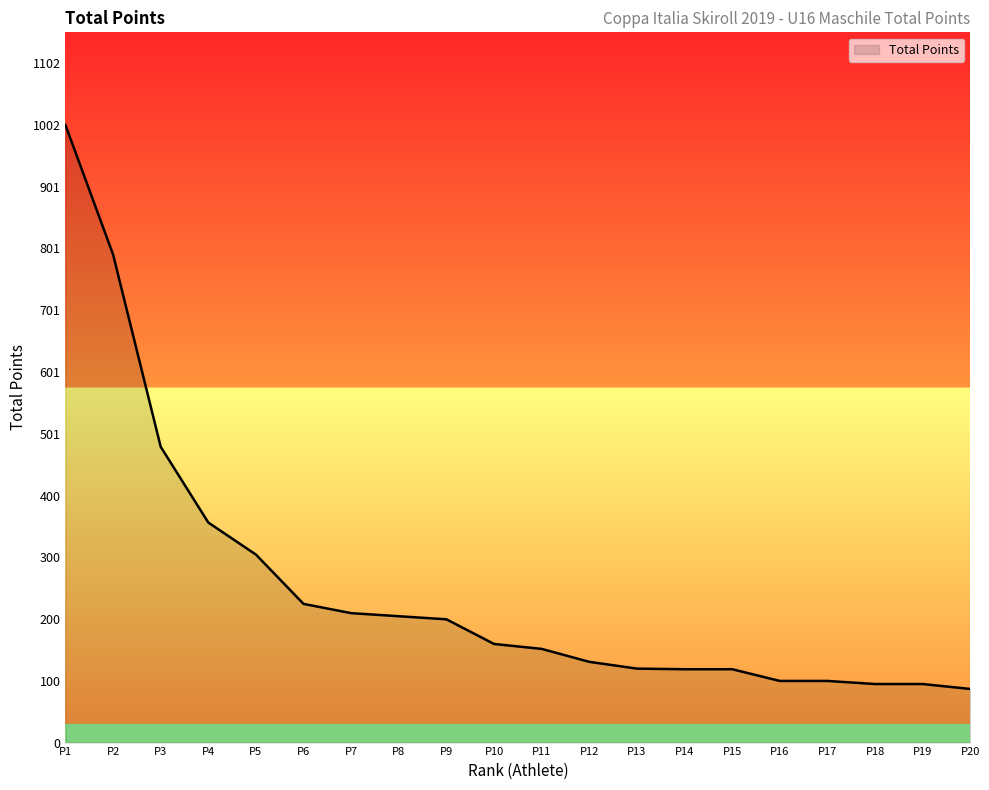

Is it true that the value at P12 is 131?

True